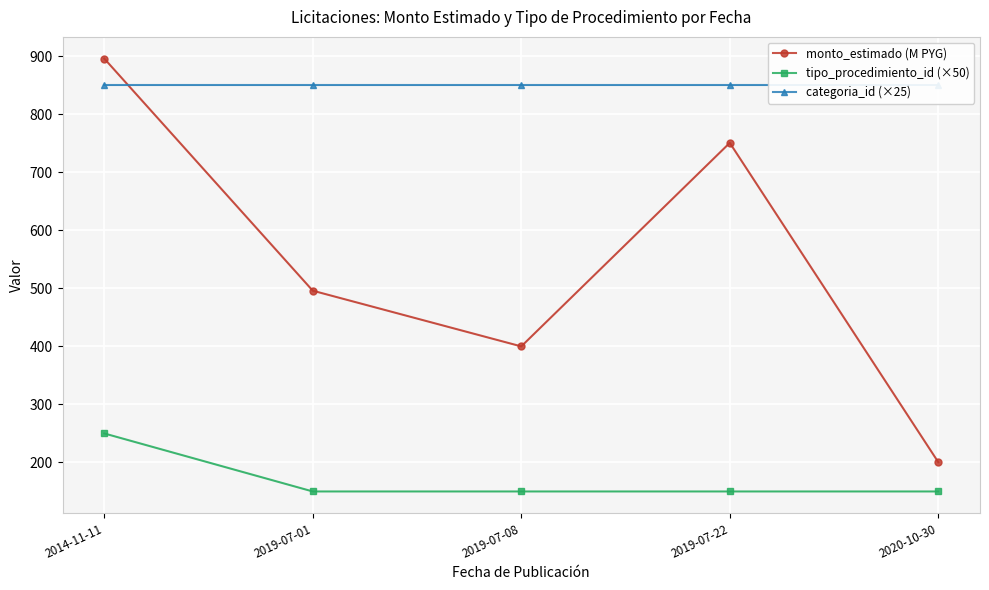

What is the difference between the maximum and minimum values in the tipo_procedimiento_id (×50) series?

100.0